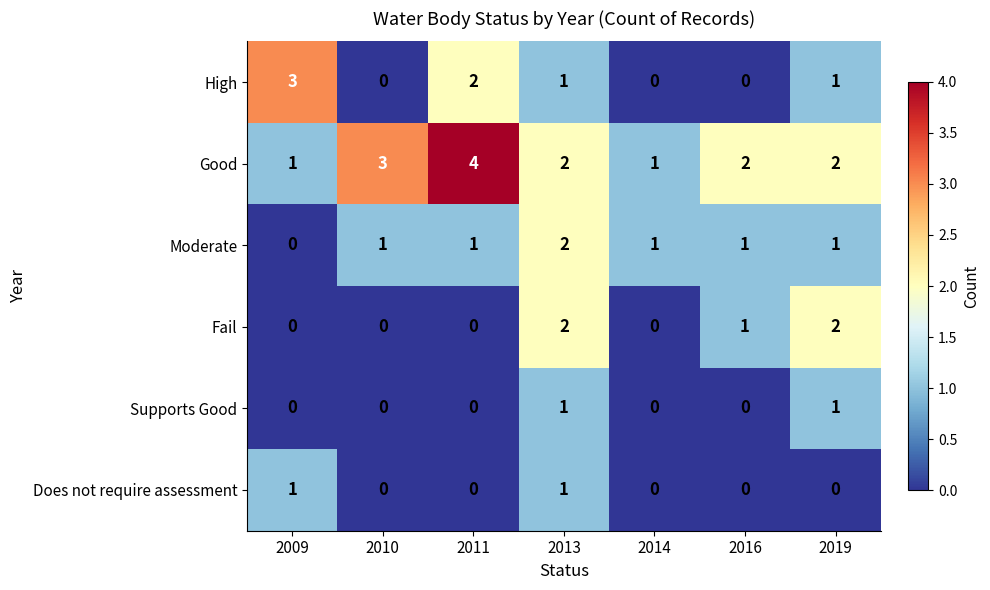

Which series changed the most between 2014 and 2019?

Fail